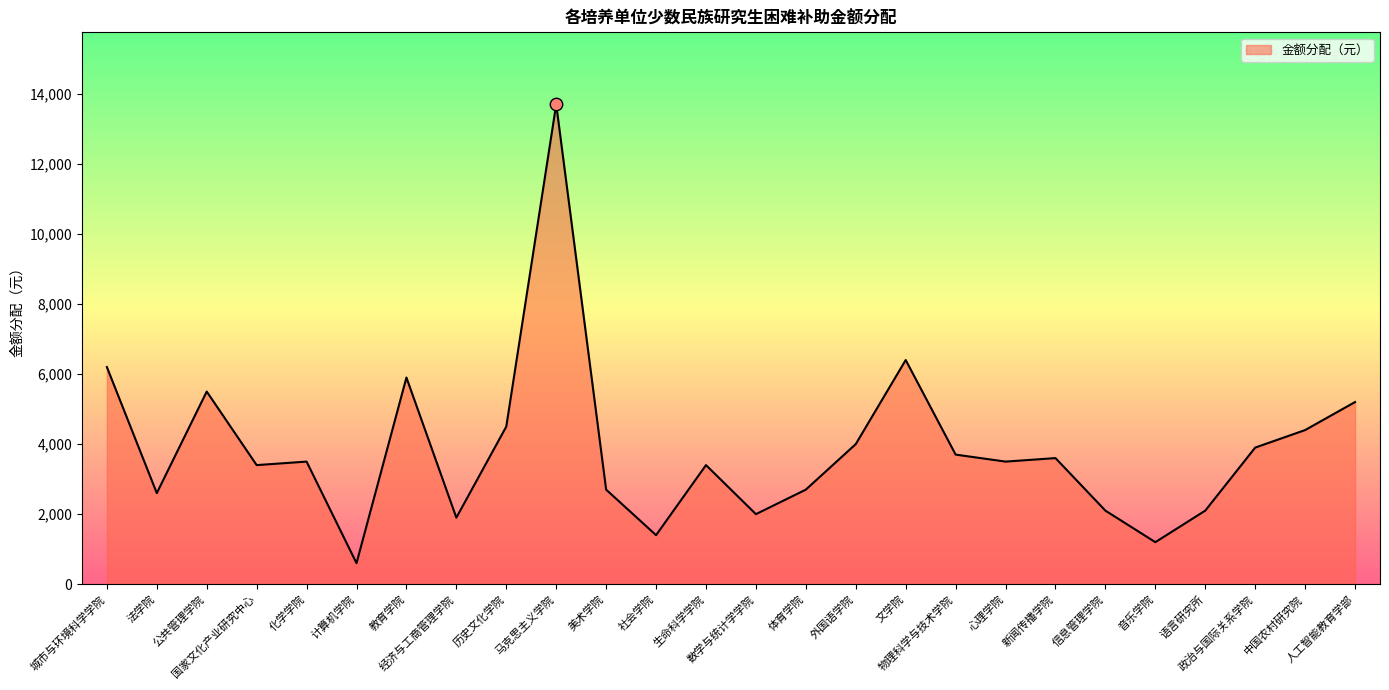

What is the greatest value displayed?

13700